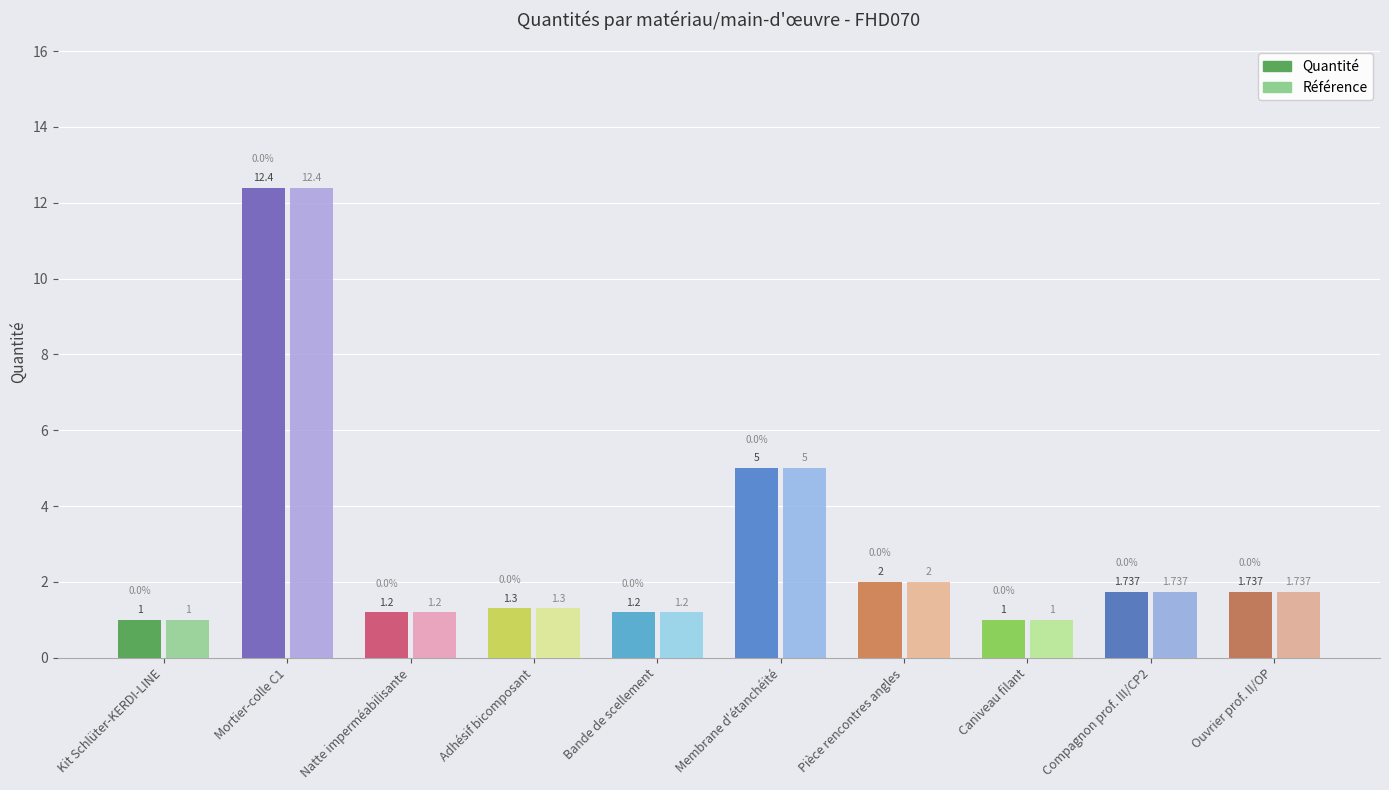

What is the value of the Référence bar at the 8th from the left?

1.0